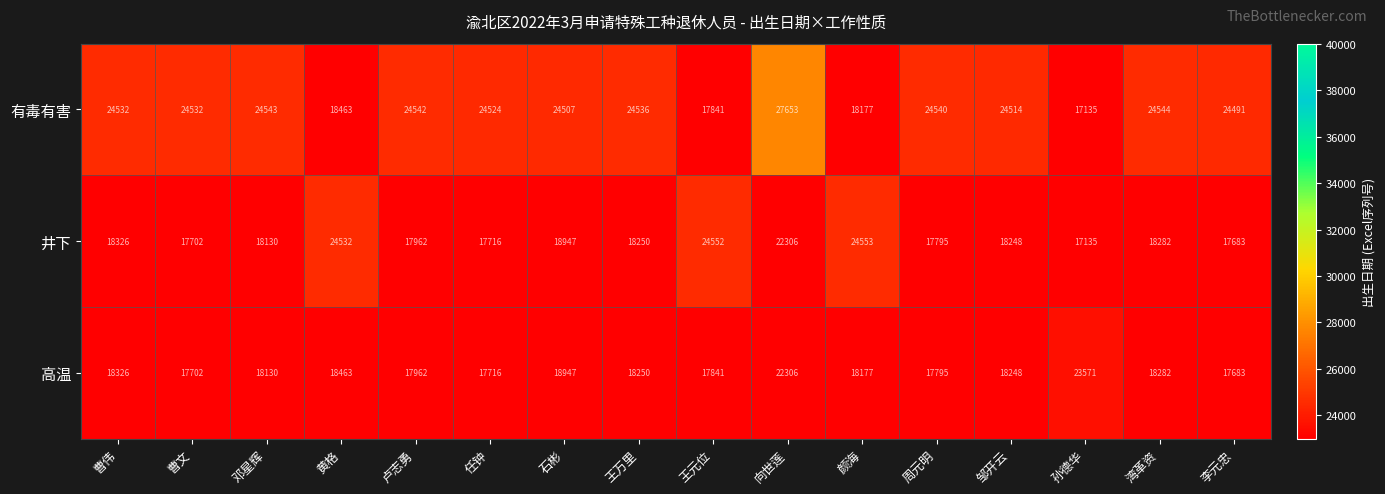

List the series in order of their overall mean, highest first.

有毒有害, 井下, 高温